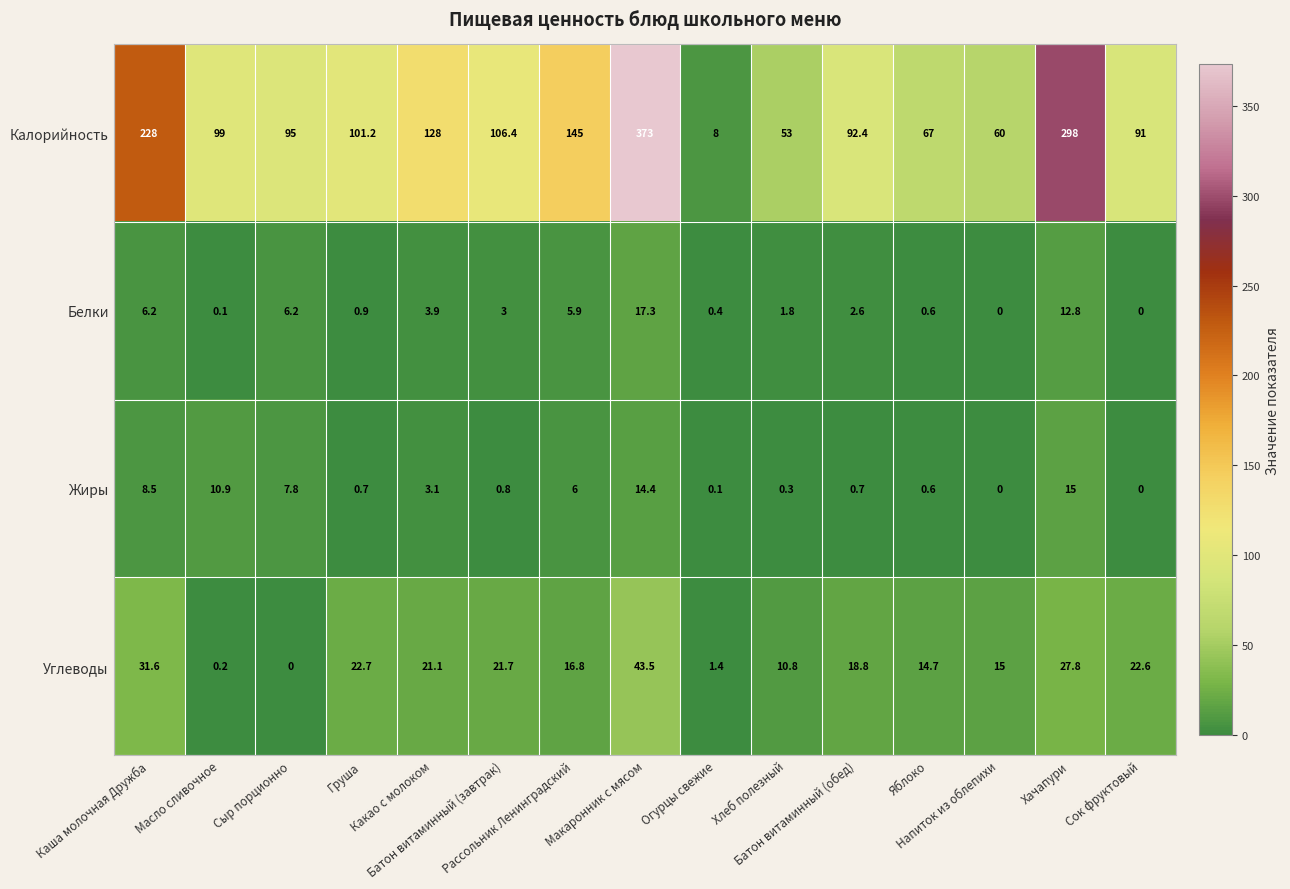

What is the lowest value of the Калорийность series?

8.0